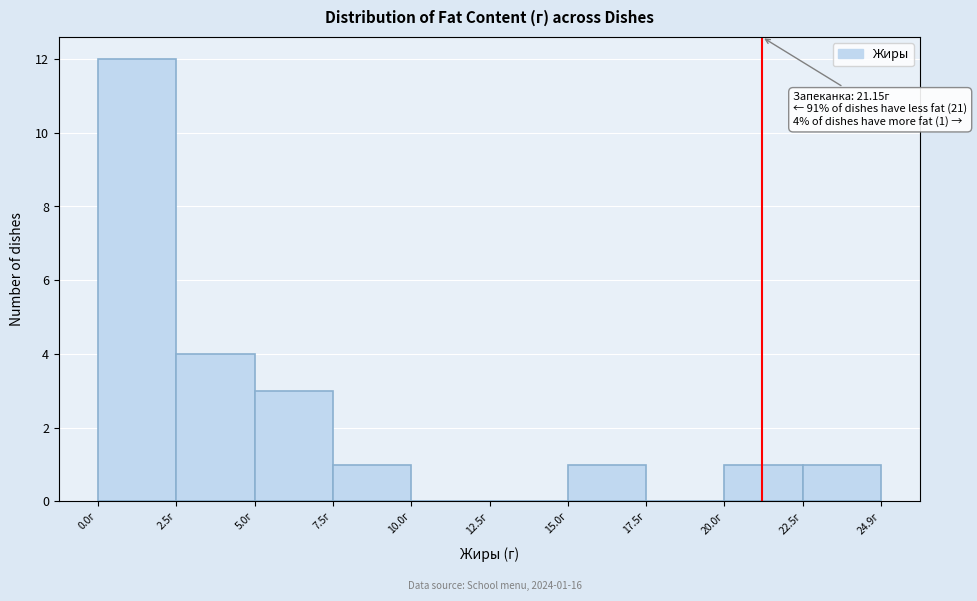

Over which range of the x-axis is the bar tallest?

0.0 to 2.5